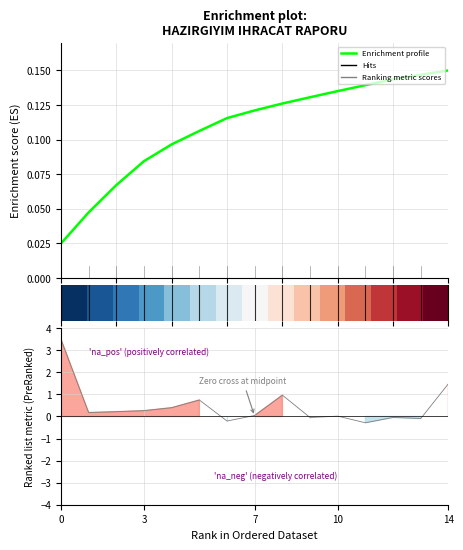

At how many categories does at least one series exceed 0?

15